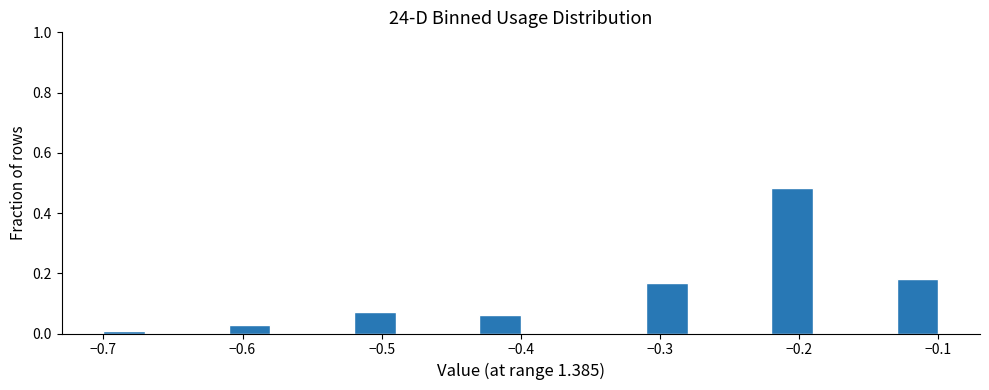

Around what value on the x-axis is the tallest bar? Give the approximate position of its centre, as read against the axis.

-0.20